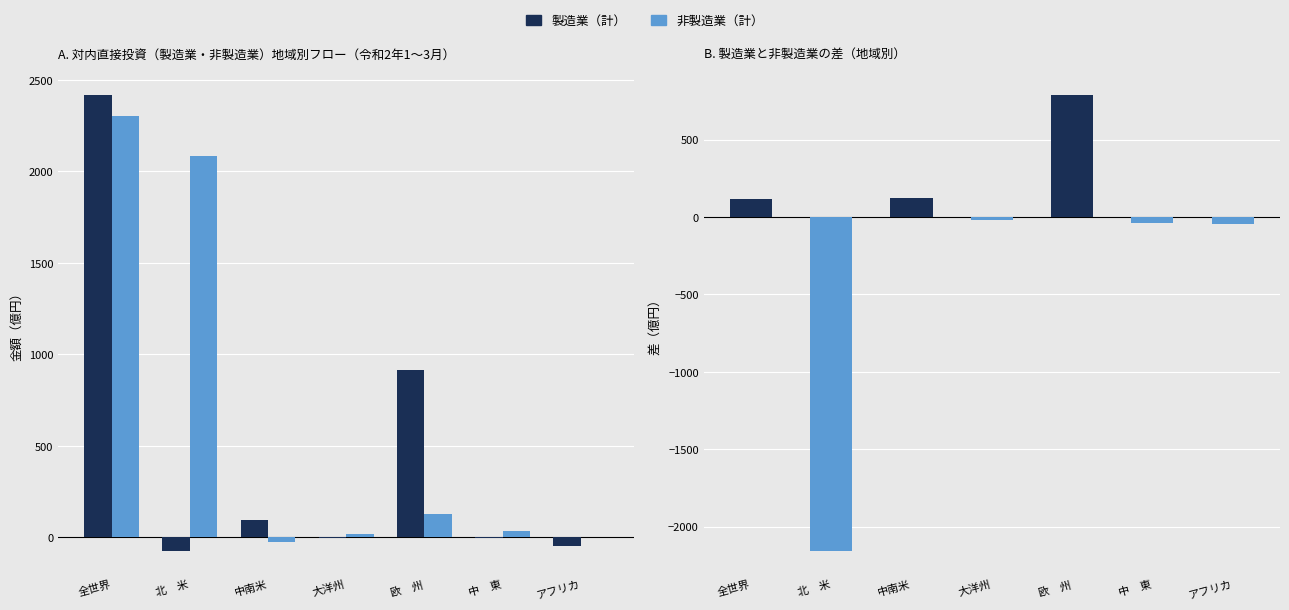

Rank the series by their maximum value, from highest to lowest.

製造業（計）, 非製造業（計）